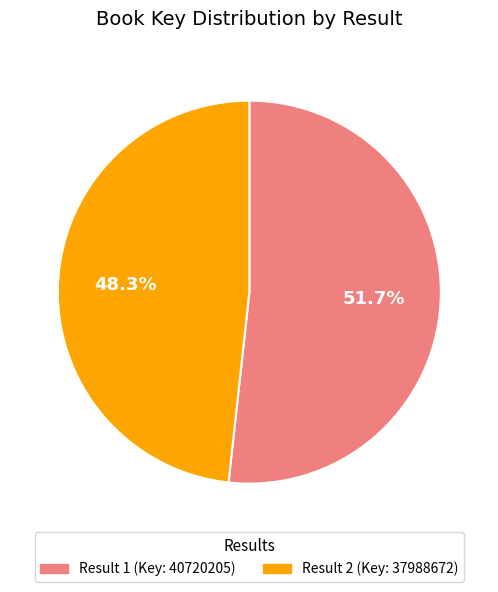

Which has a higher value, Result 2 (Key: 37988672) or Result 1 (Key: 40720205)?

Result 1 (Key: 40720205)